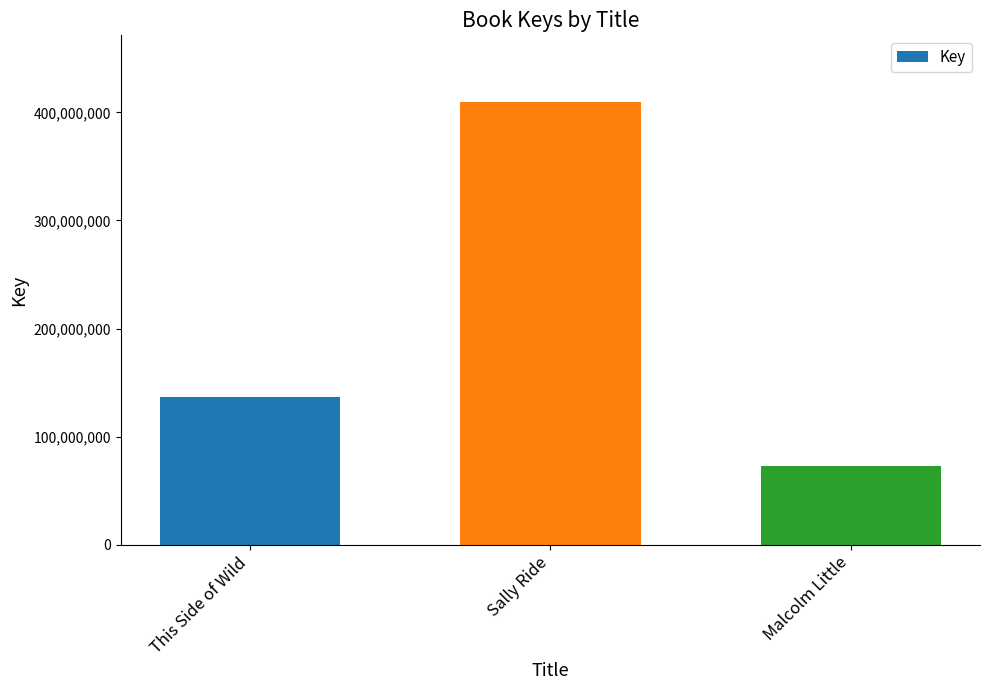

Are the bars grouped side by side (vs. stacked)?

No